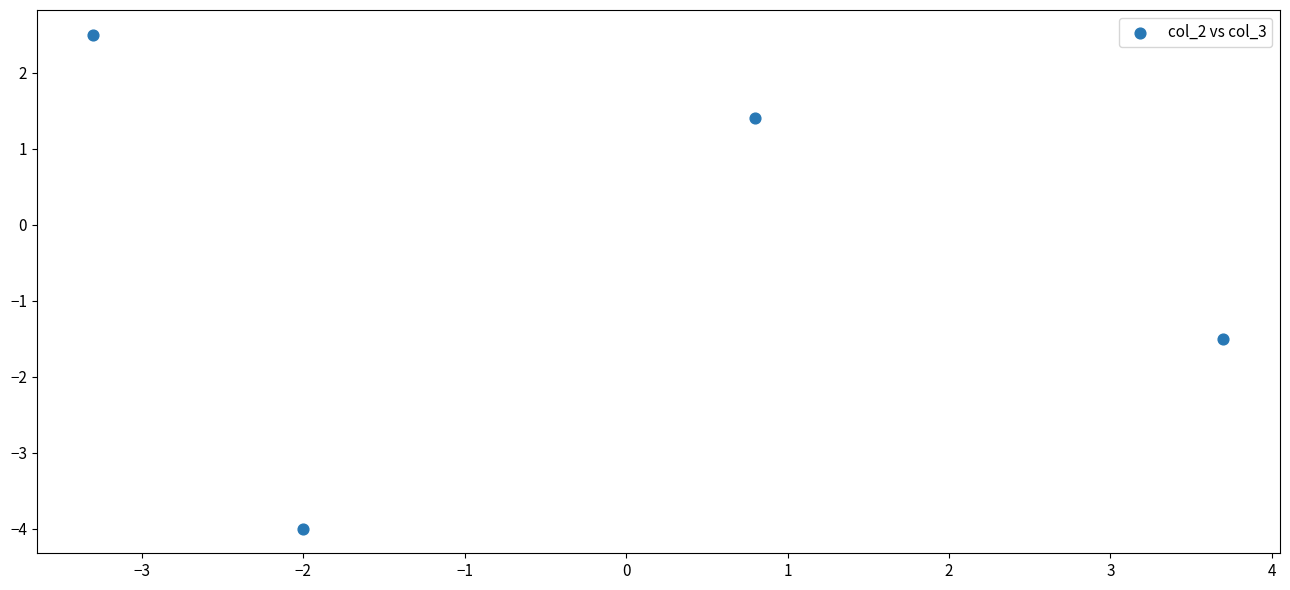

What is the range of Y values (max minus min)?

6.5